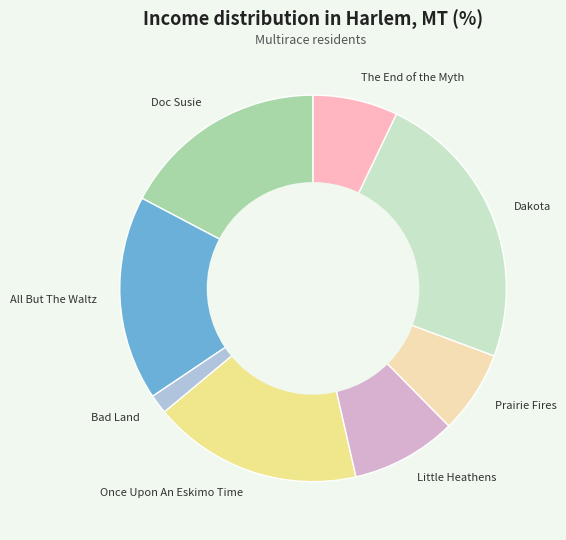

The Once Upon An Eskimo Time slice represents 26% of the pie. True or false?

False